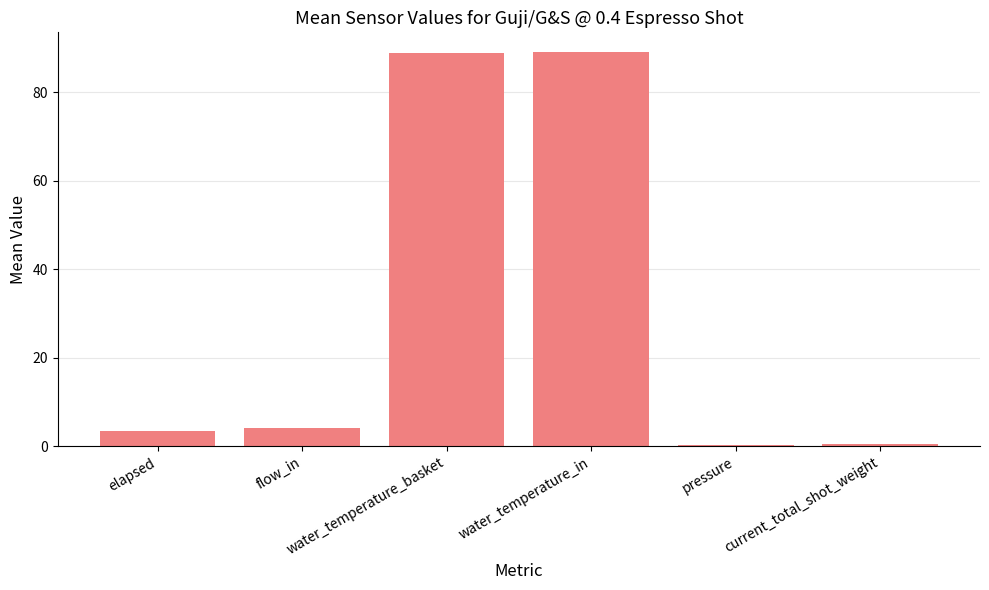

What is the greatest value displayed?

89.1